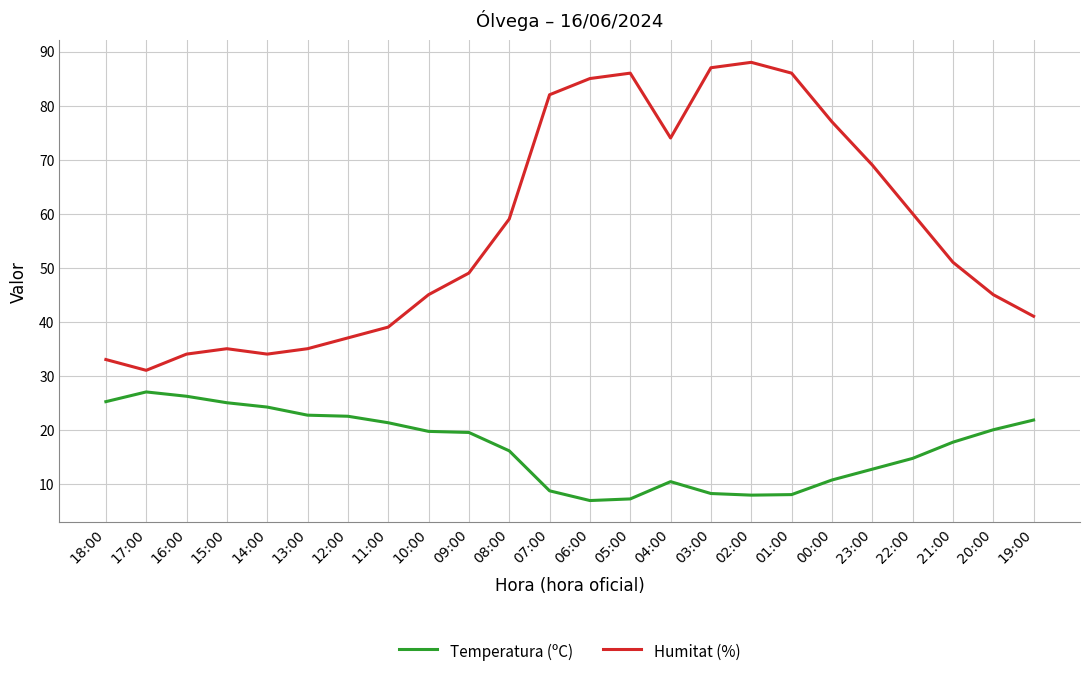

Is this an area chart (filled region under the line)?

No